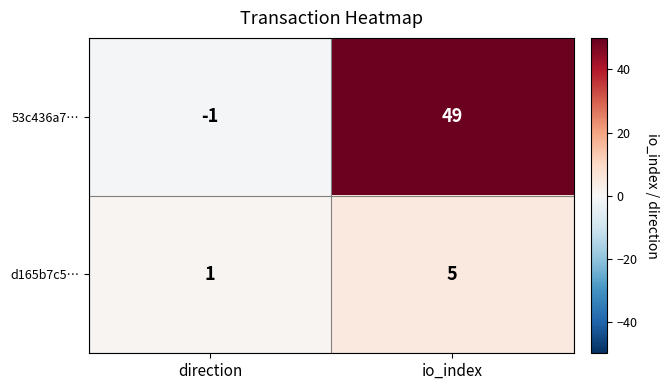

Which series has the largest total across all categories?

53c436a7…